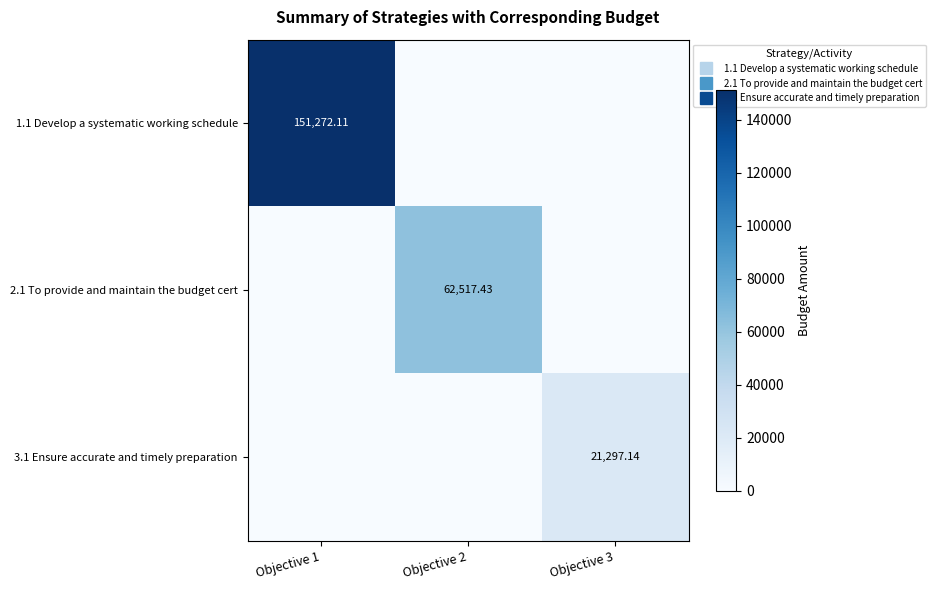

How many values in the 2.1 To provide and maintain the budget cert series exceed 0?

1